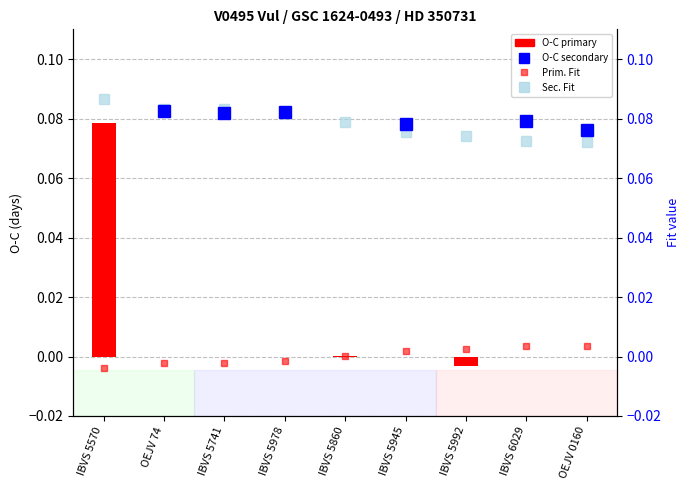

The Sec. Fit series shows 0.1 at IBVS 5741. True or false?

False